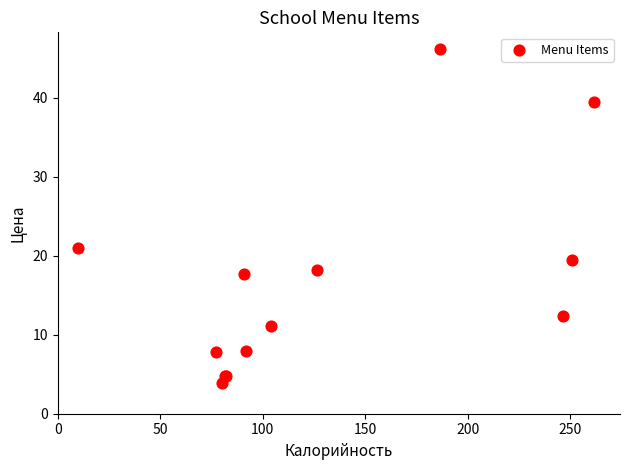

What Y value in the scatter plot is closest to 25?

21.0